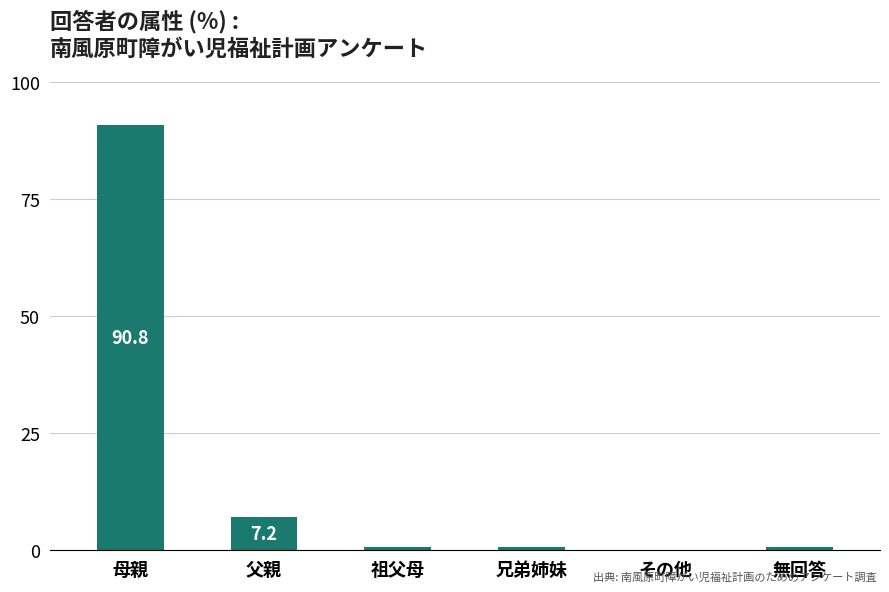

Is it true that the value at 母親 is 90.8?

True